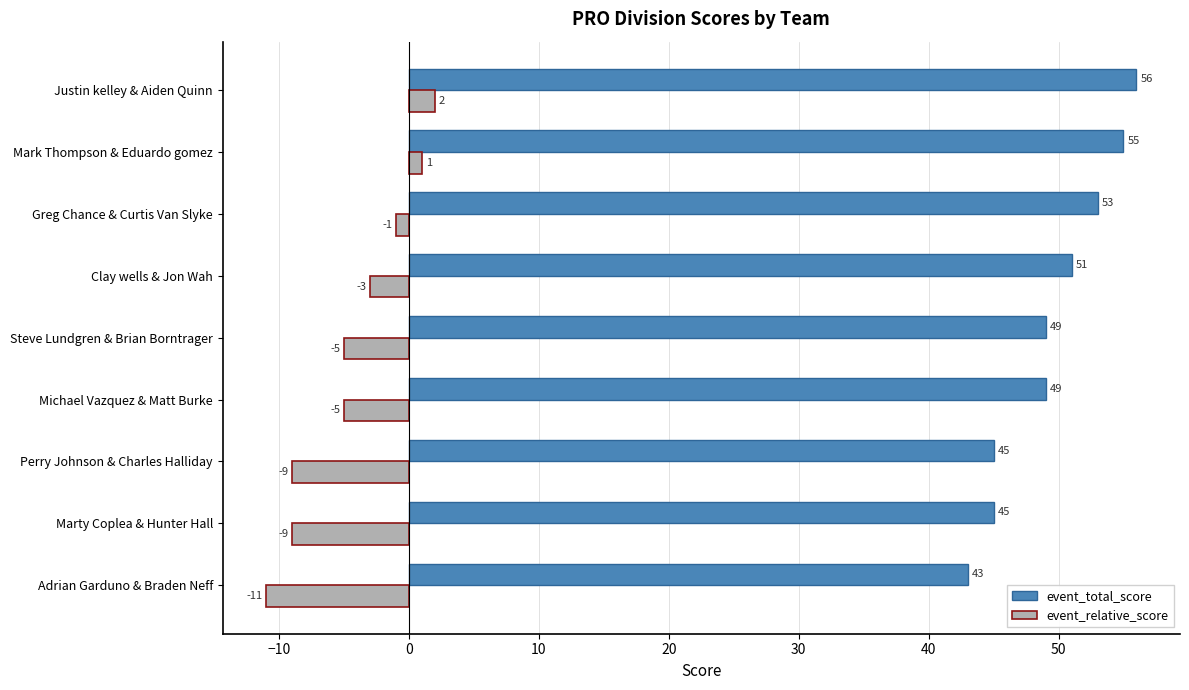

Count the event_total_score values in the range 45 to 53.

6